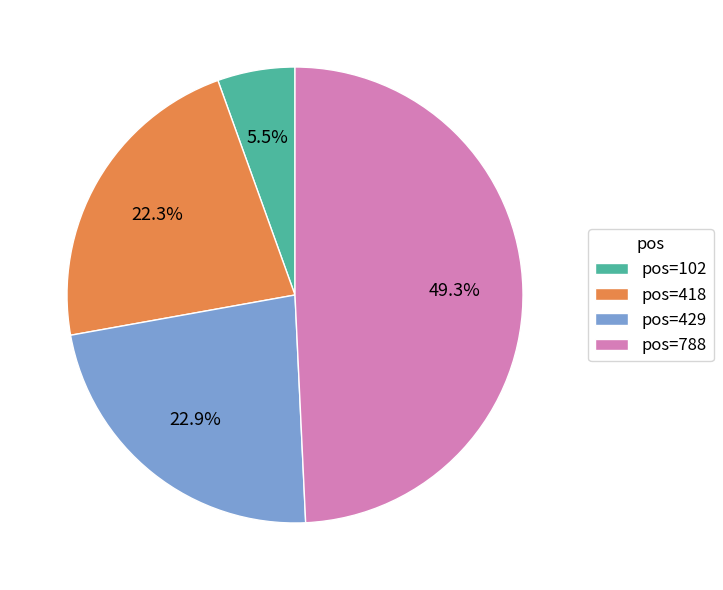

Between pos=788 and pos=429, which is larger?

pos=788